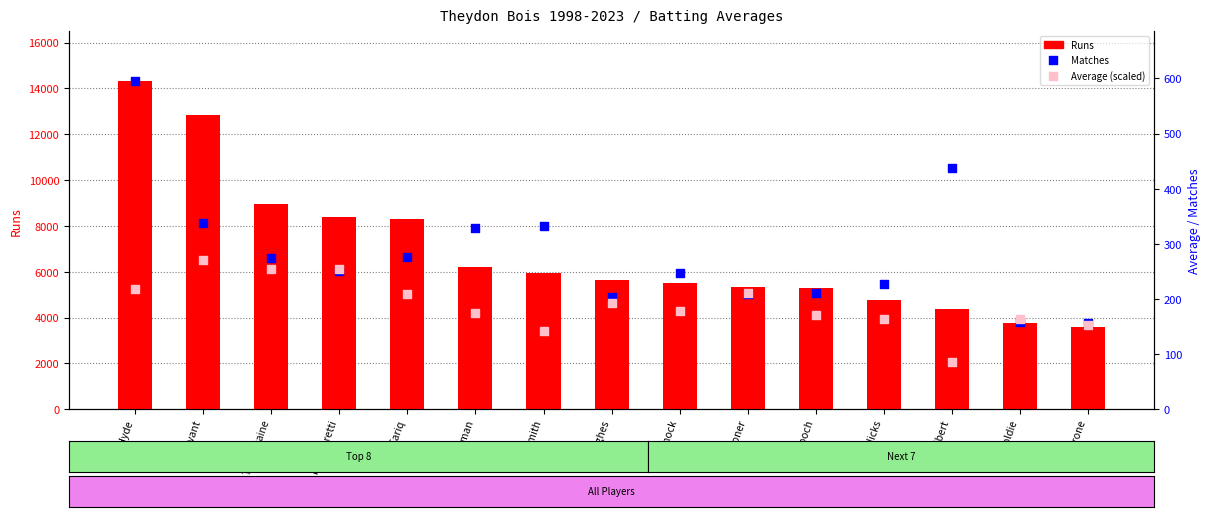

What are all the series names shown in the legend?

Runs, Matches, Average (scaled)